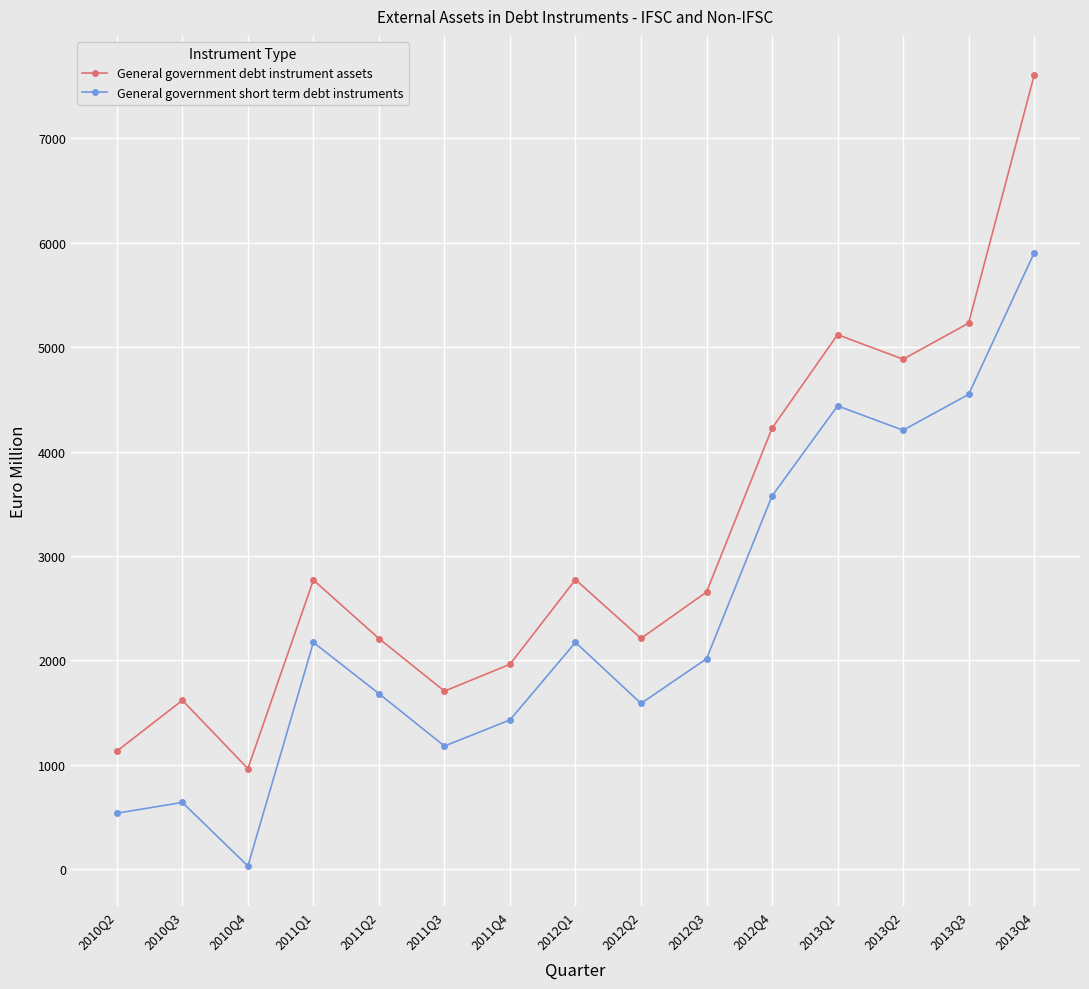

How many data points in General government debt instrument assets are less than 2654?

7